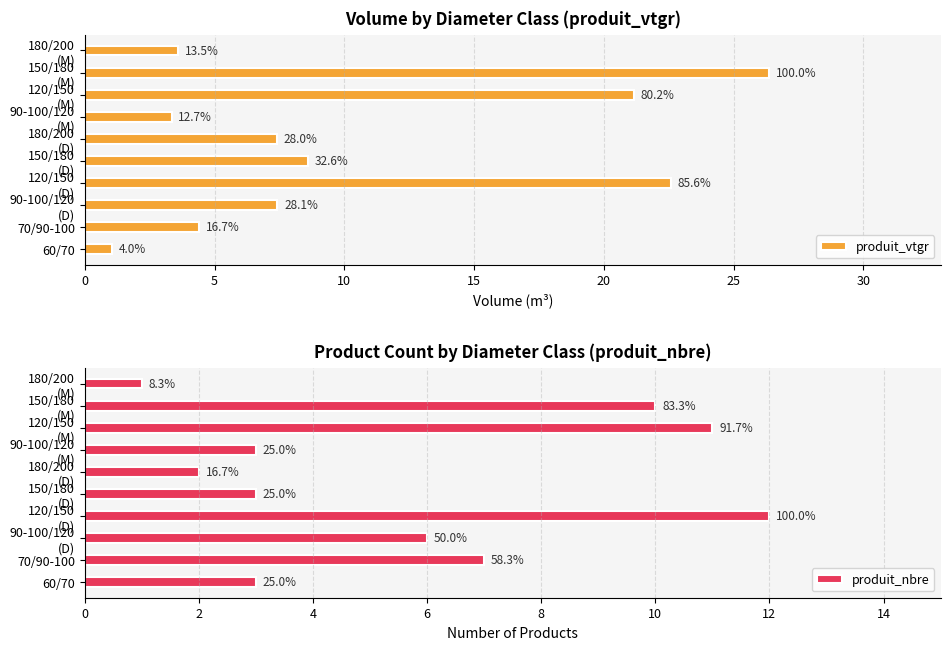

Between 150/180 (D) and 120/150 (M), which is larger?

120/150 (M)